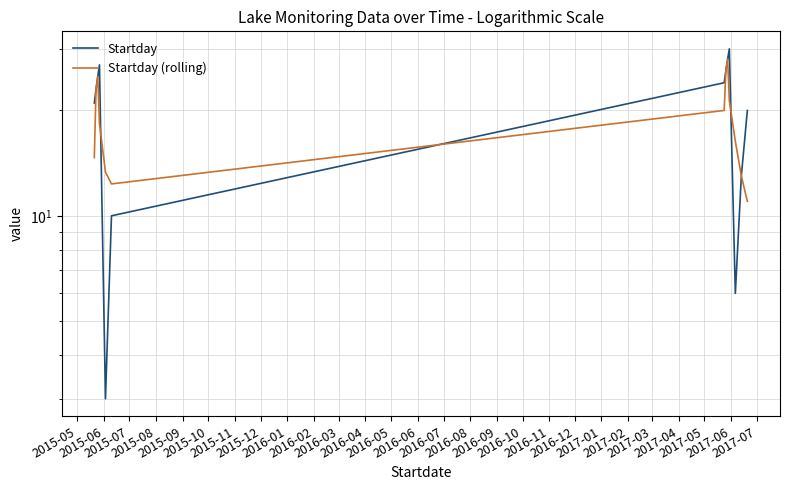

How many data points in Startday (rolling) are above 18?

7